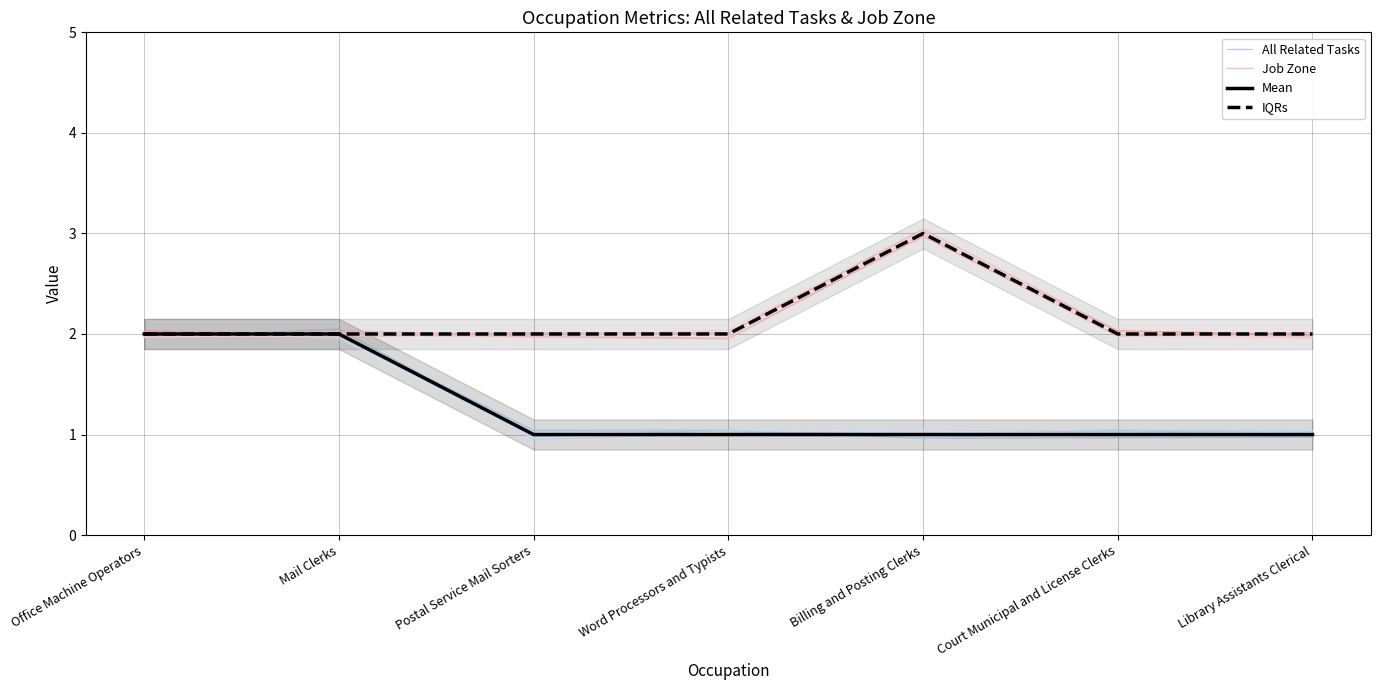

Which category has the lowest value across all series?

Billing and Posting Clerks